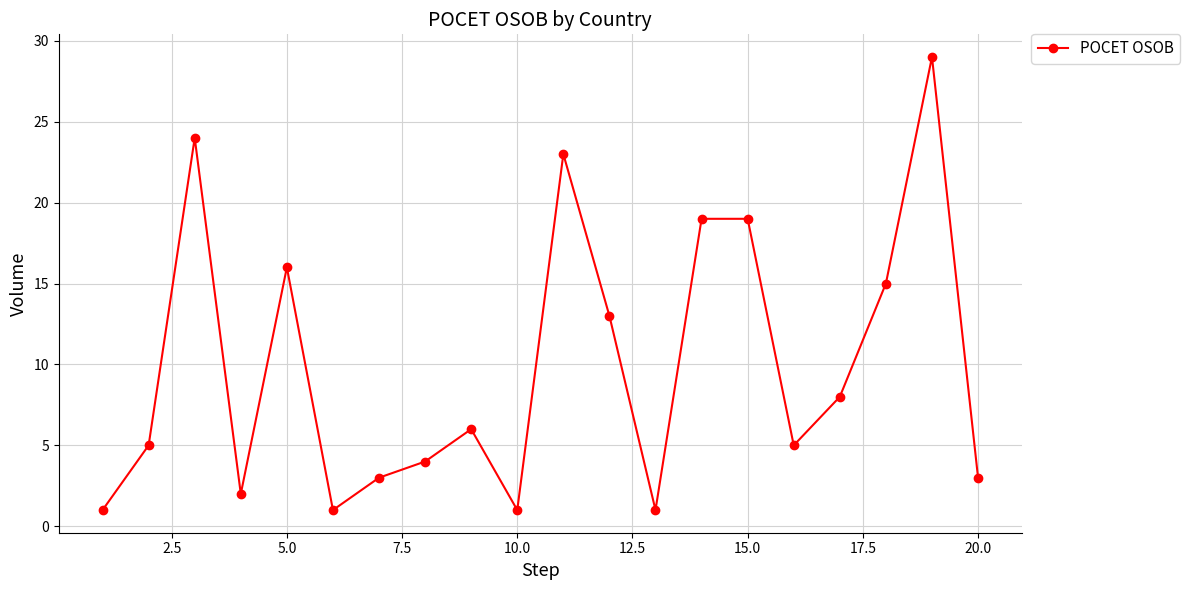

How many series are shown in this chart?

1